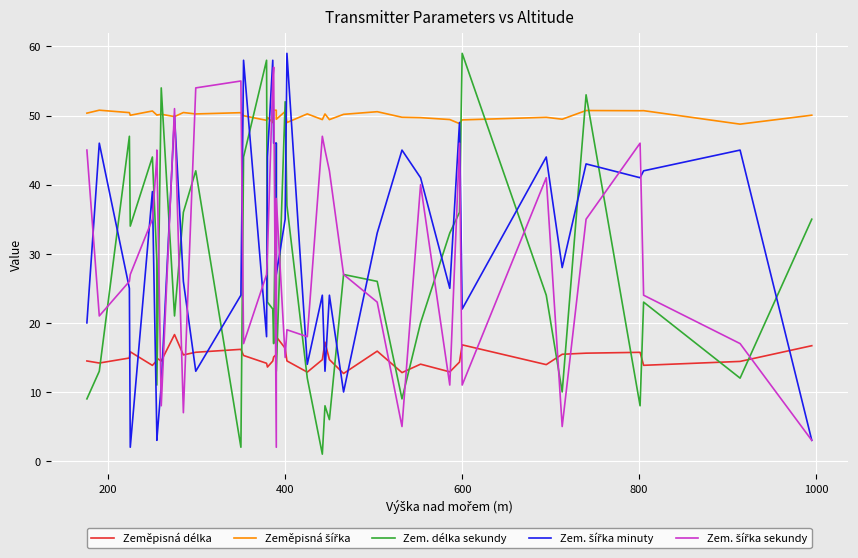

True or false: Zeměpisná šířka and Zeměpisná délka cross at least once.

False